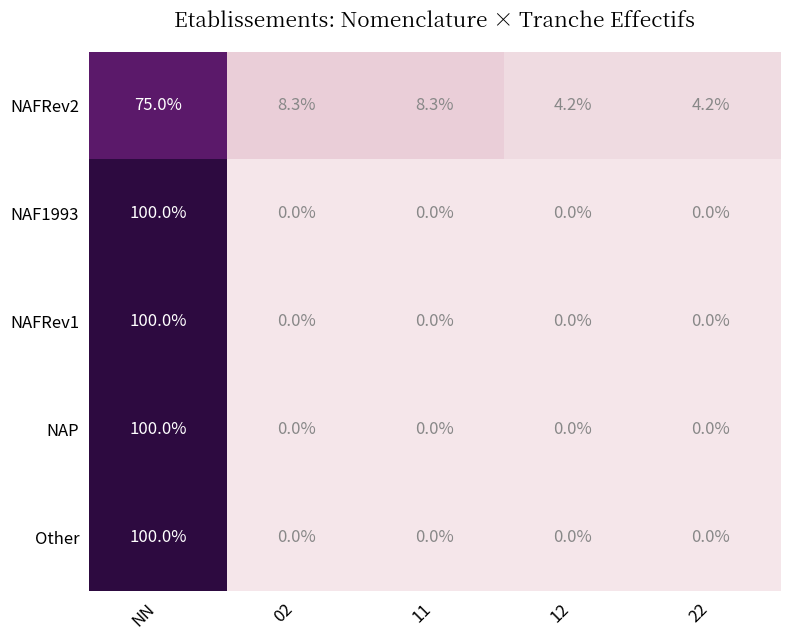

Count the number of data series in this chart.

5